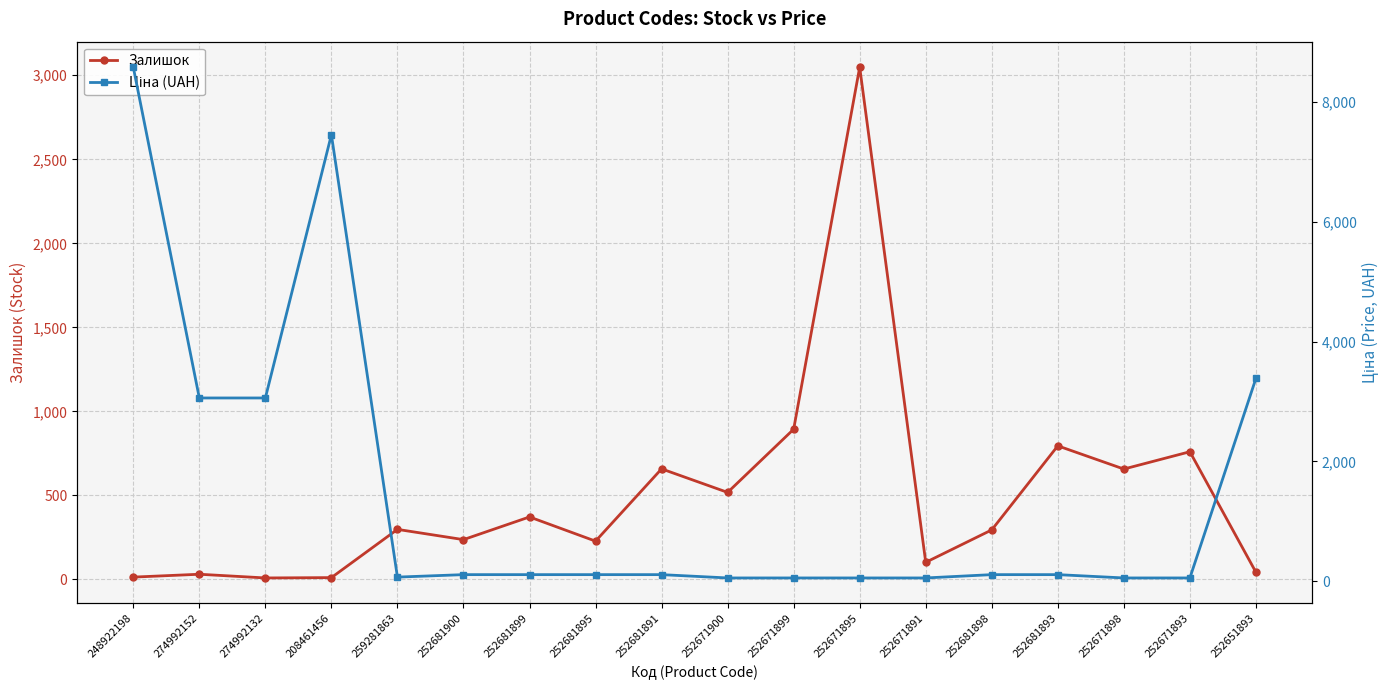

What is the total value across all series at 252671898?

712.3